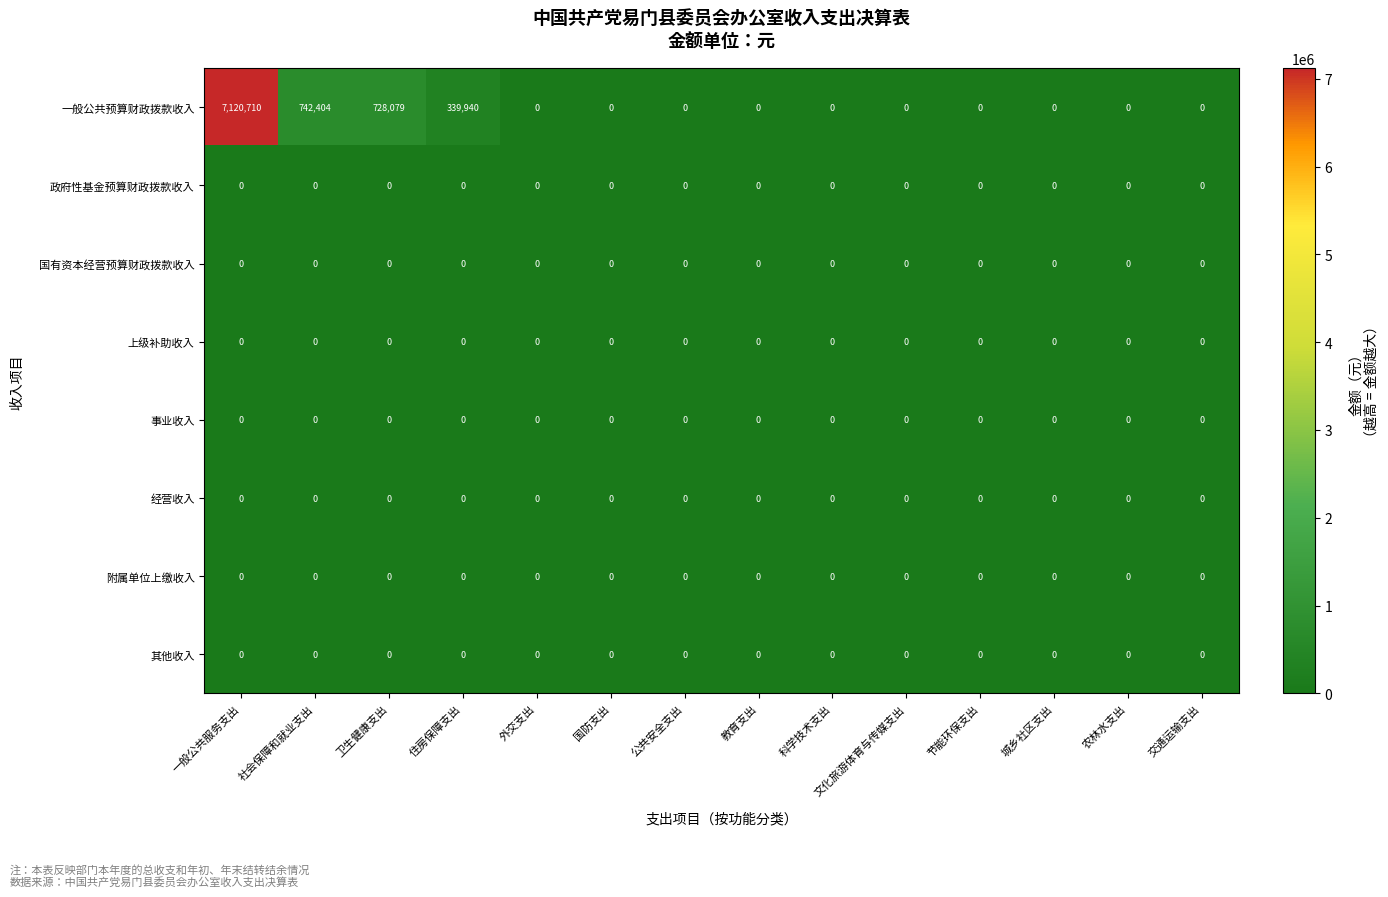

The value of 其他收入 at 科学技术支出 is 0. True or false?

True